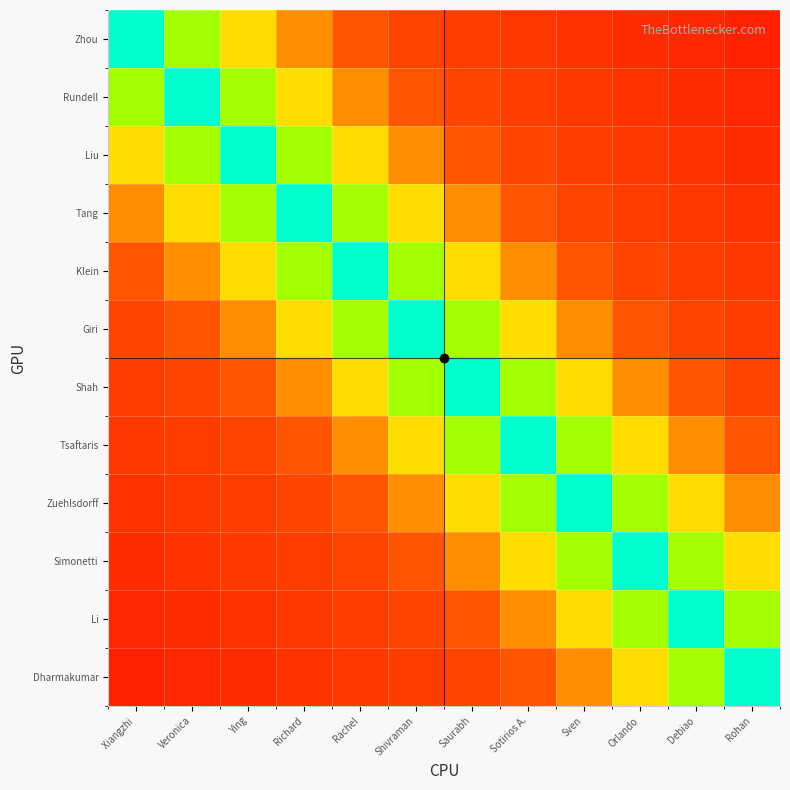

At how many categories does at least one series exceed 300?

12